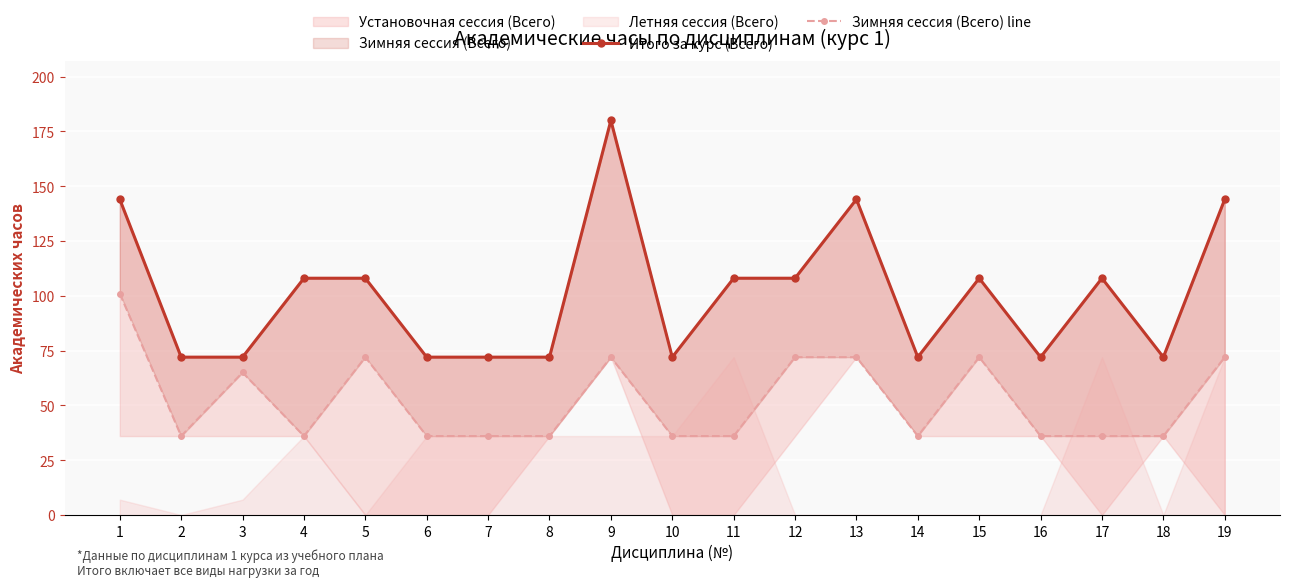

What is the approximate value of Итого за курс (Всего) at 4, to the nearest 10?

110